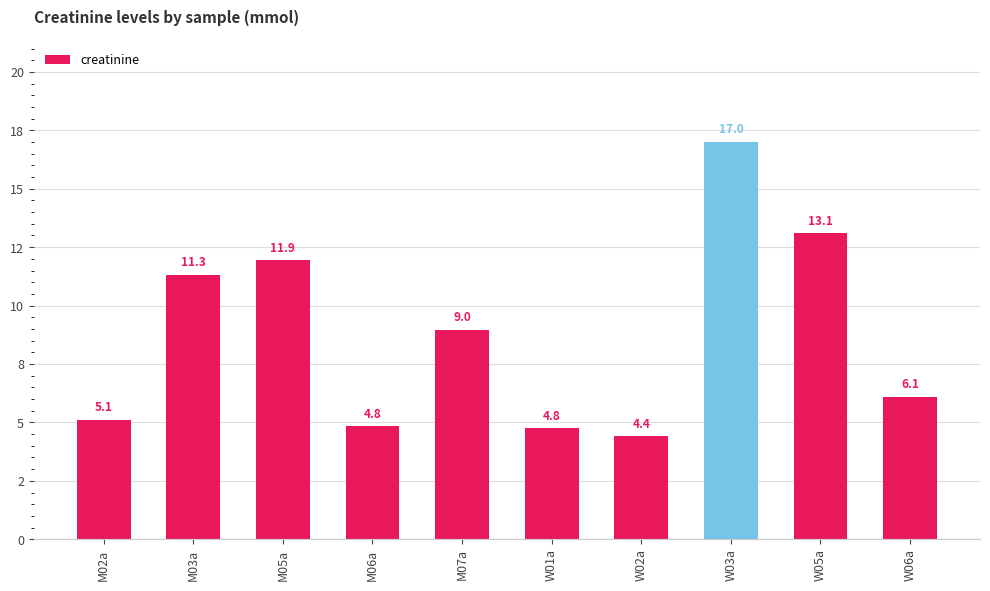

What is the value of the 3rd bar from the left?

11.9